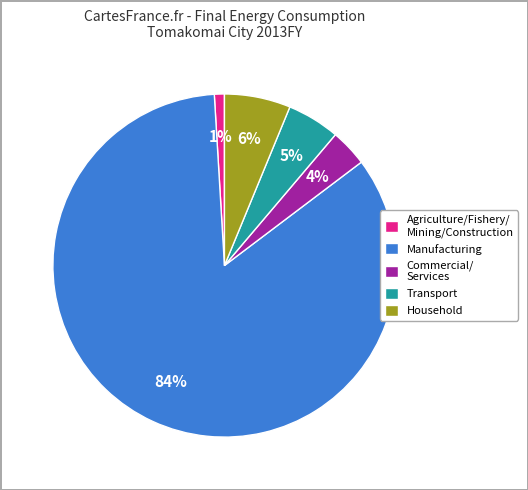

True or false: Transport accounts for 5% of the total.

True